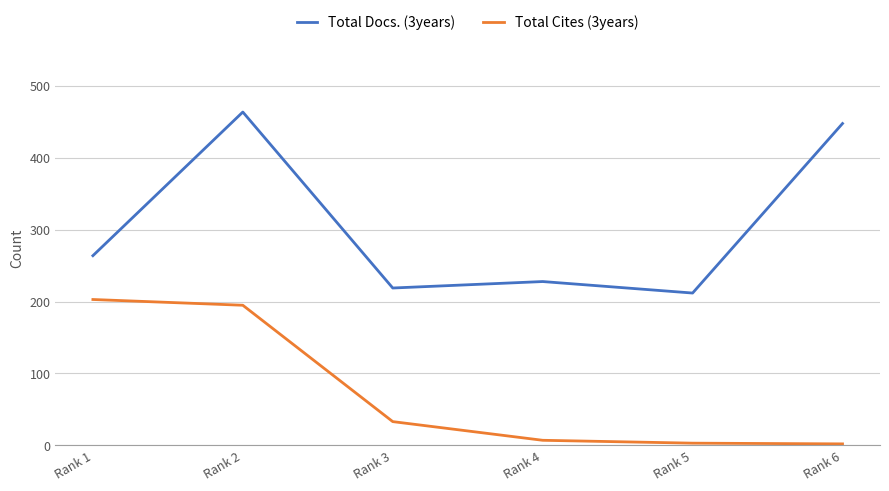

True or false: Total Docs. (3years) has a value of 464 at Rank 2.

True